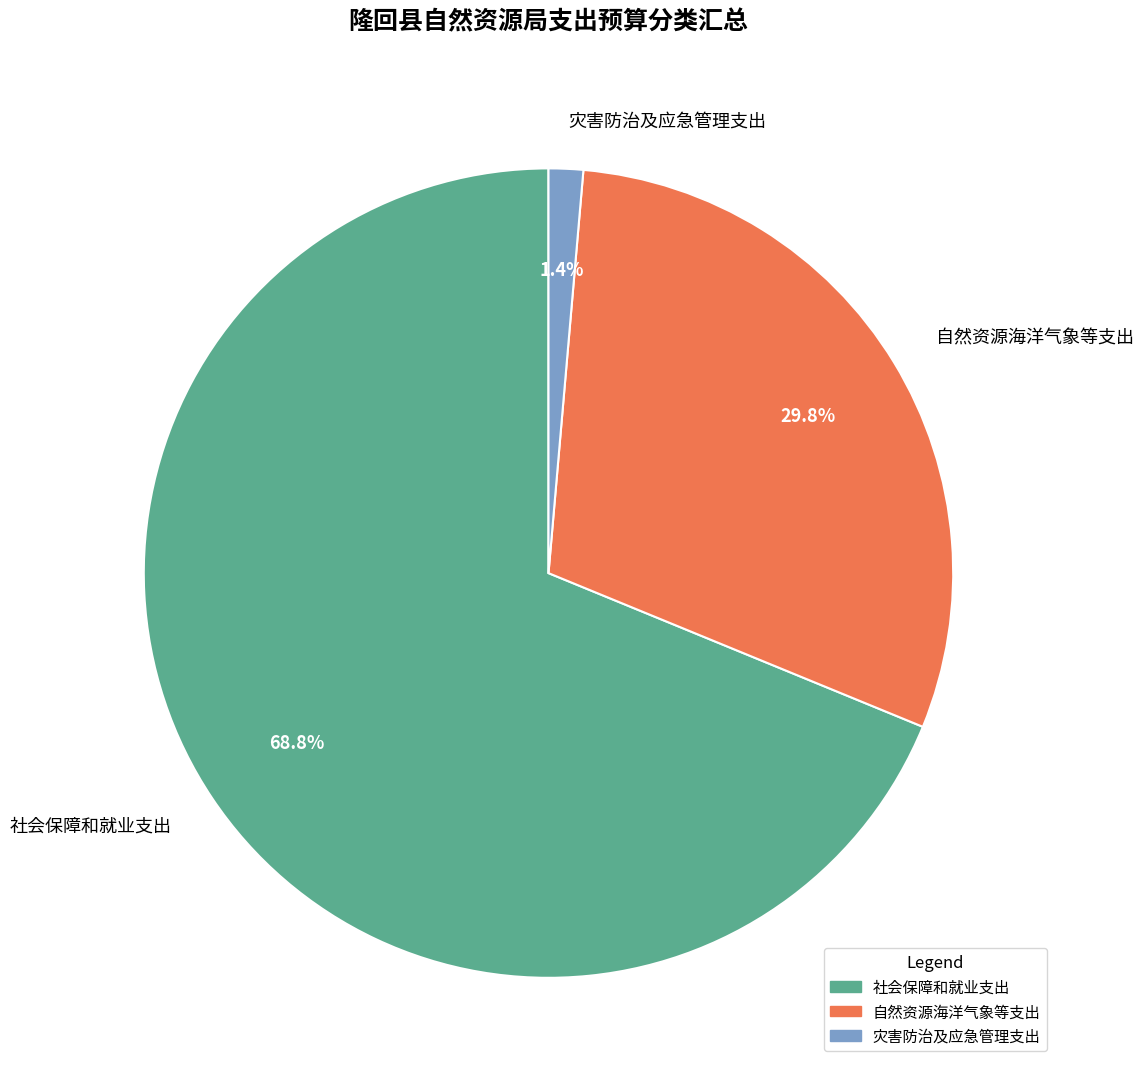

To the nearest percent, what is the difference between the 灾害防治及应急管理支出 and 自然资源海洋气象等支出 slice percentages?

28%